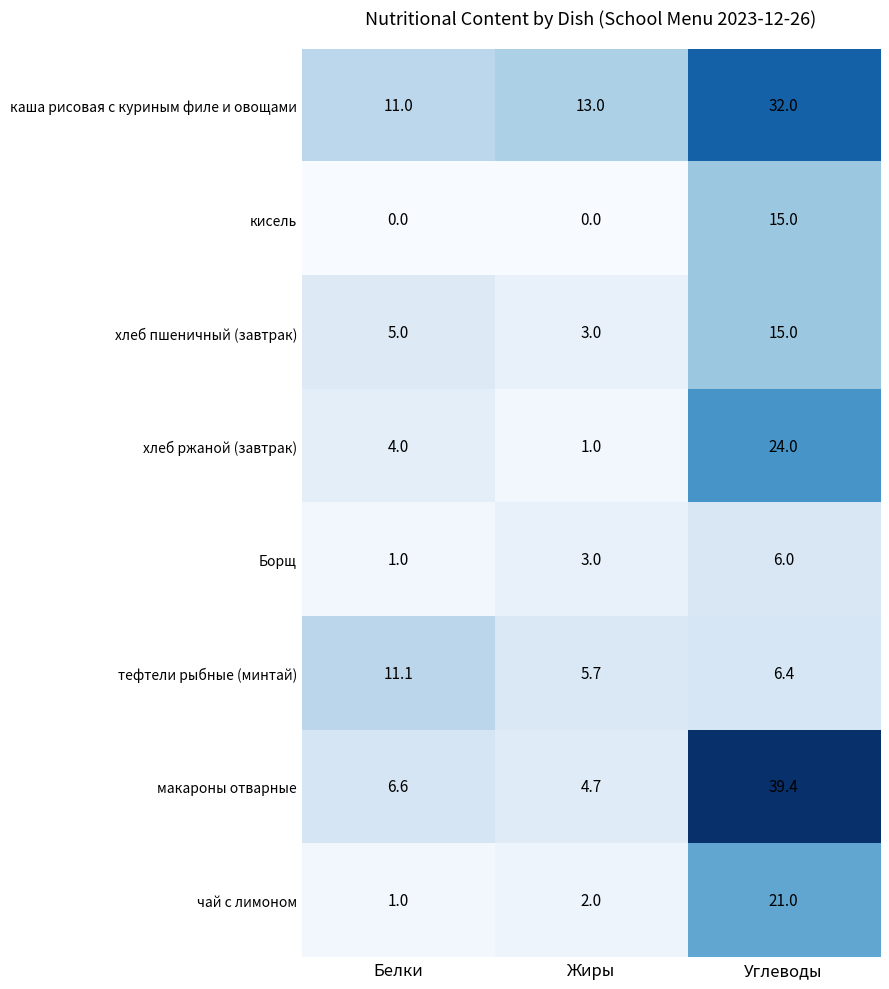

What is the total value across all series at Белки?

39.7